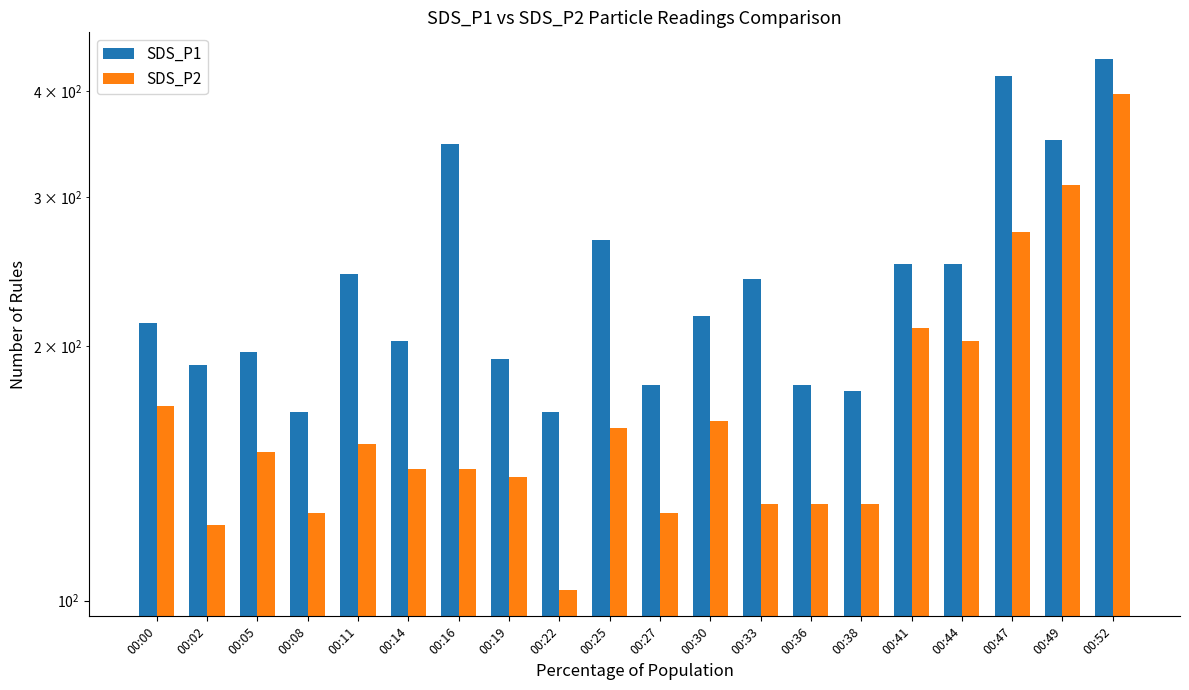

What is the average value of the SDS_P1 series?

244.2